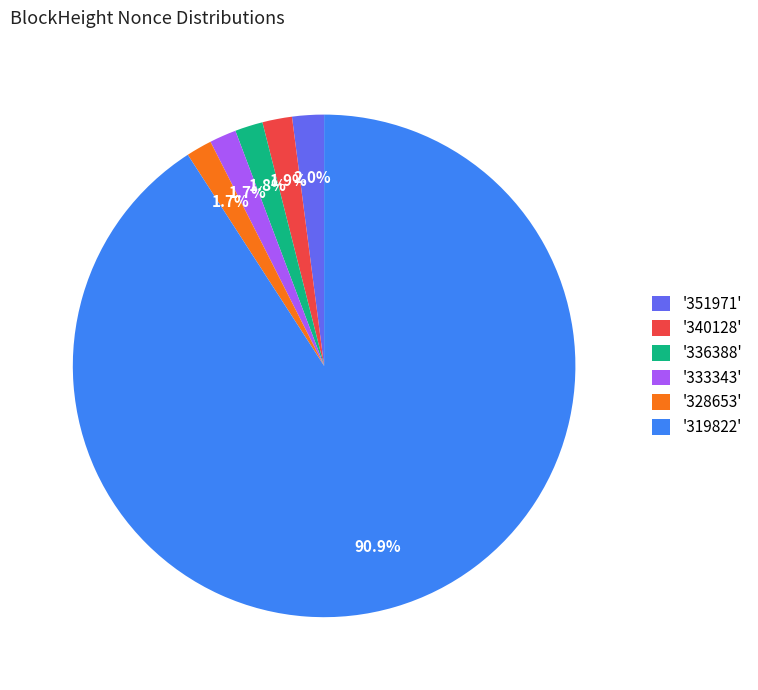

Count the number of slices in the pie.

6